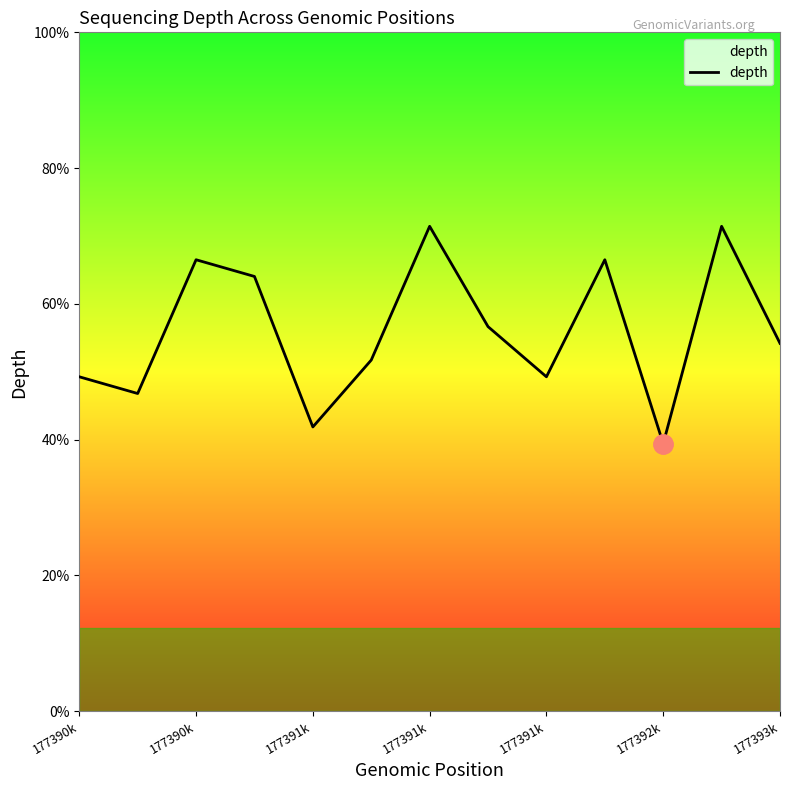

Does the chart display data point markers on the line(s)?

No